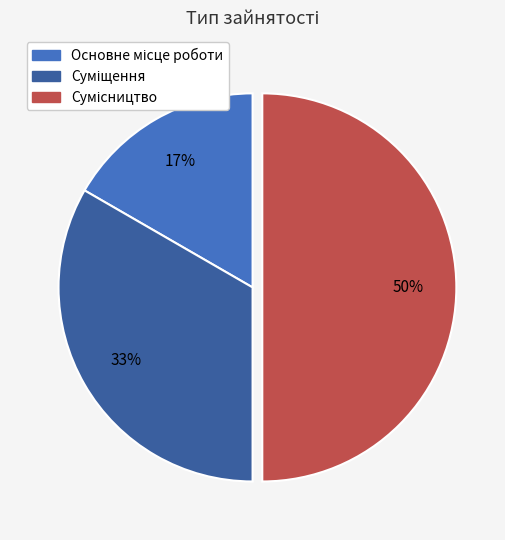

To the nearest percent, what is the difference between the largest and smallest slice percentages?

33%